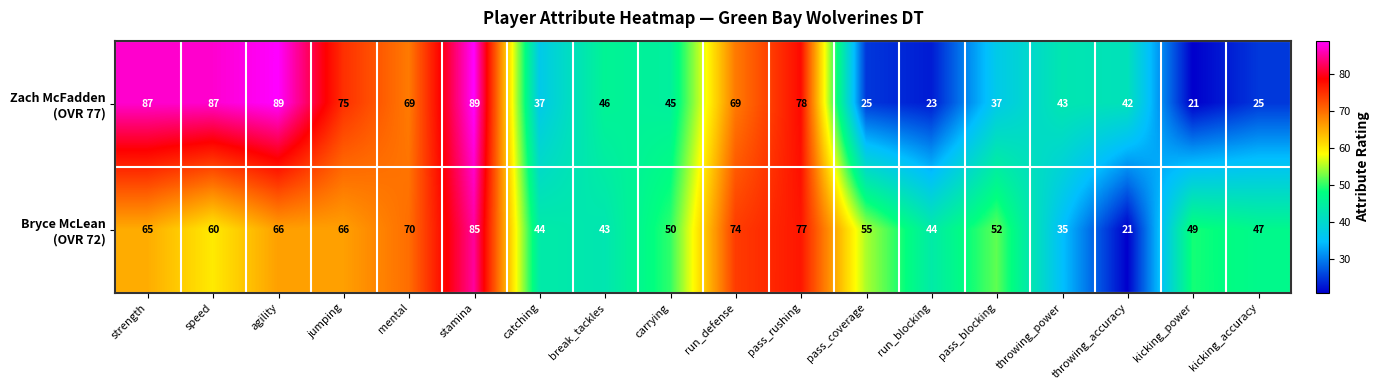

What is the minimum value shown in the chart?

21